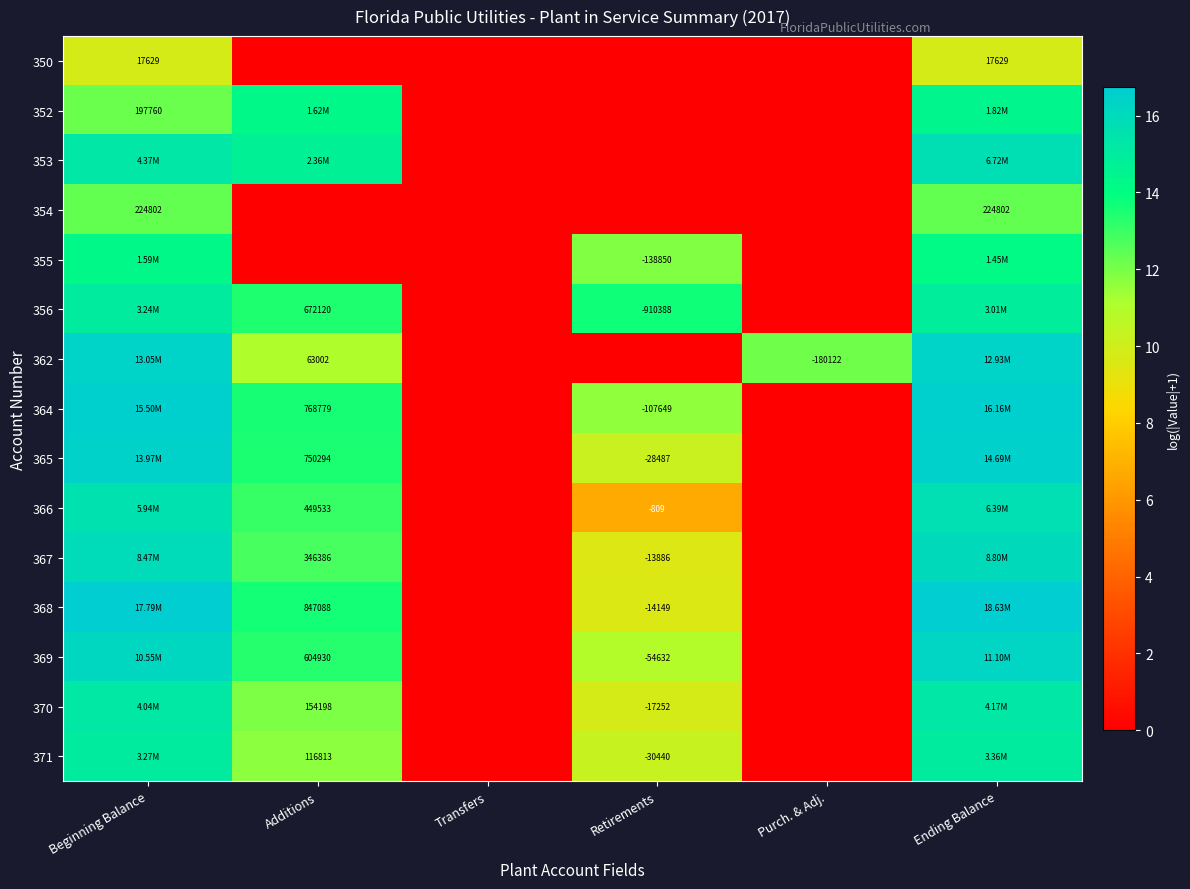

At how many categories does at least one series exceed 9?

5